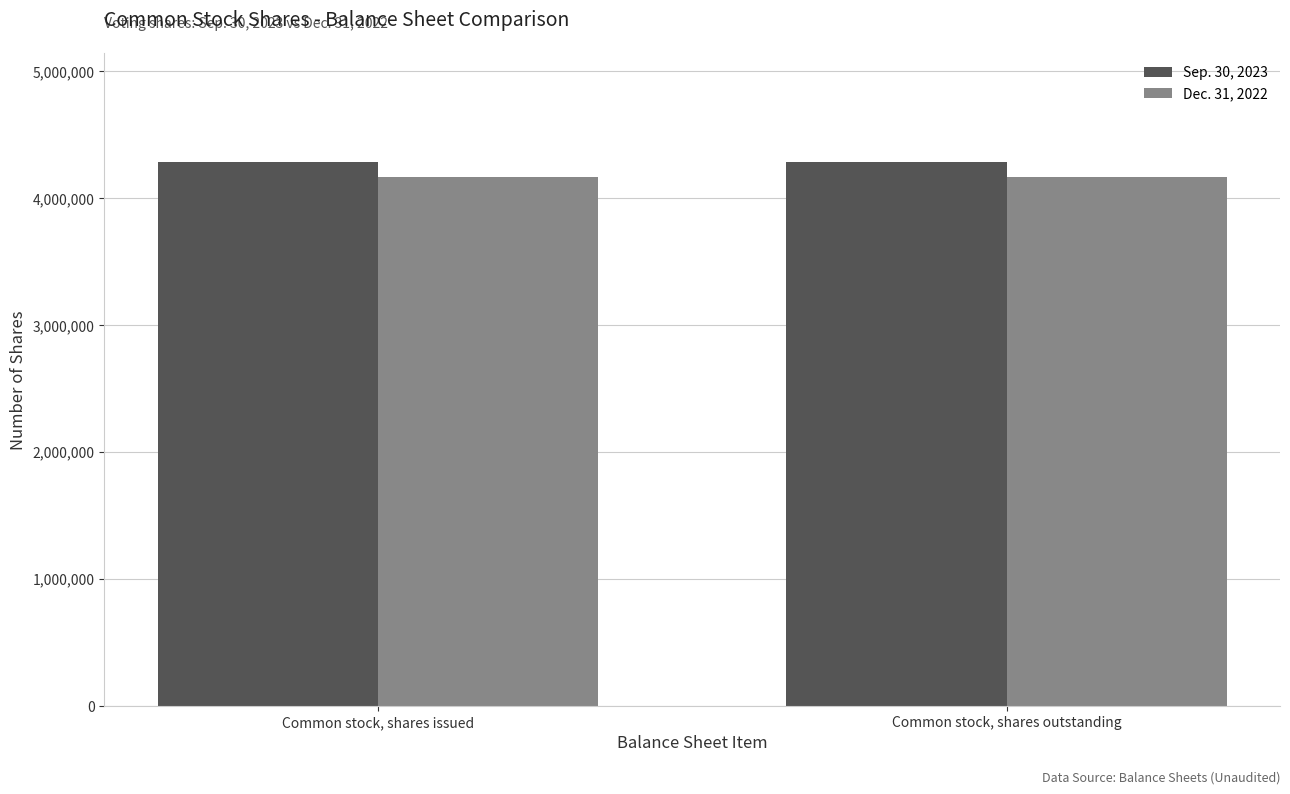

List the series in order of their peak value, highest first.

Sep. 30, 2023, Dec. 31, 2022